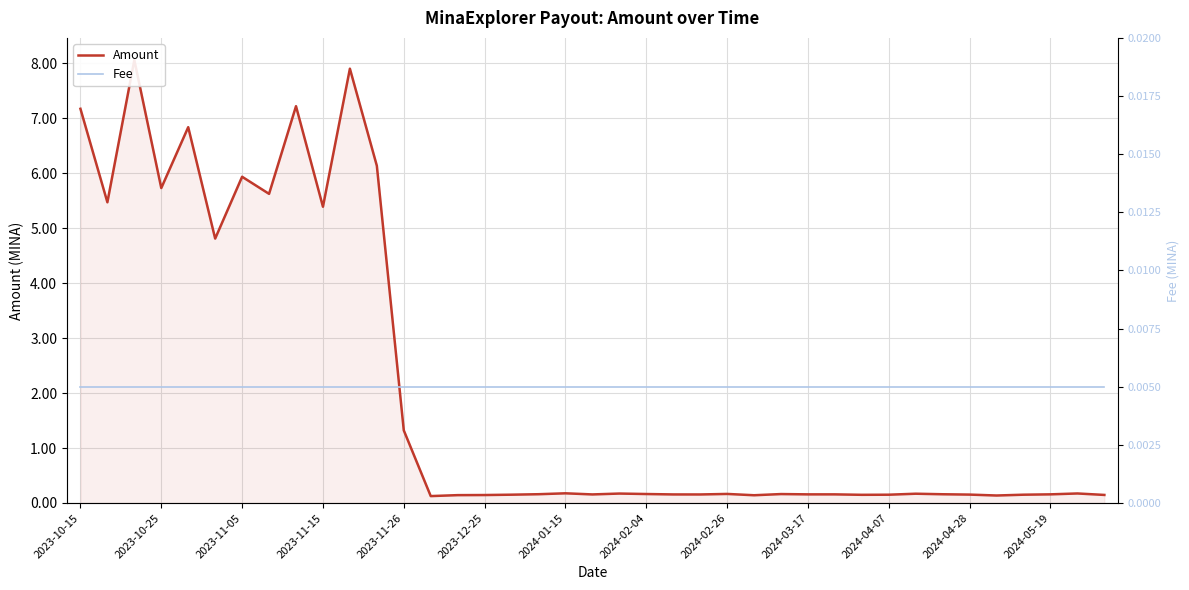

What are all the series names shown in the legend?

Amount, Fee